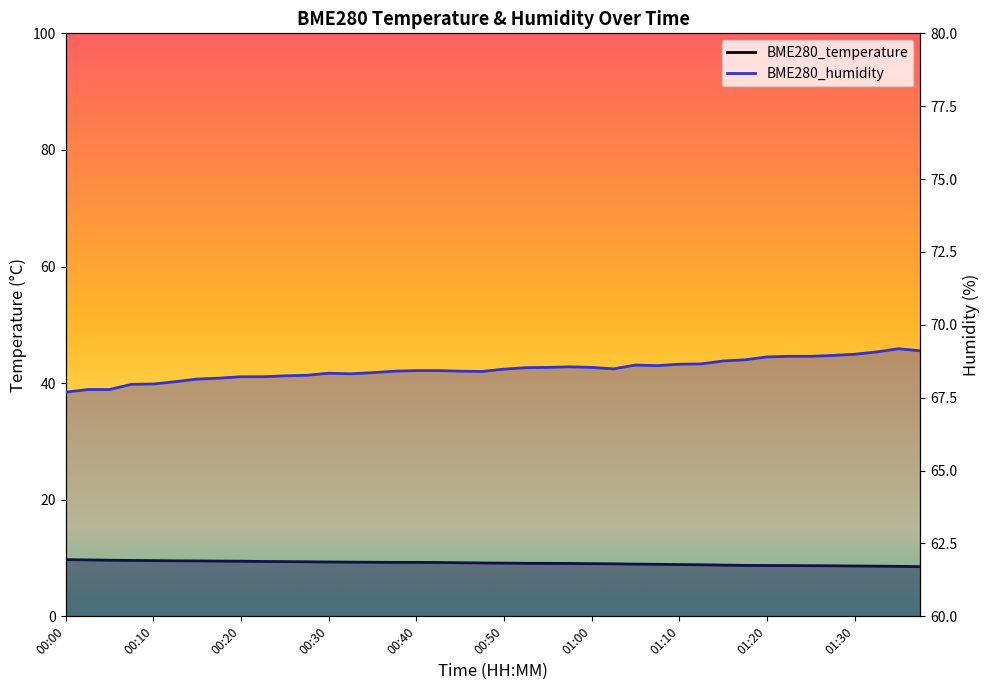

At how many categories does at least one series exceed 11?

40